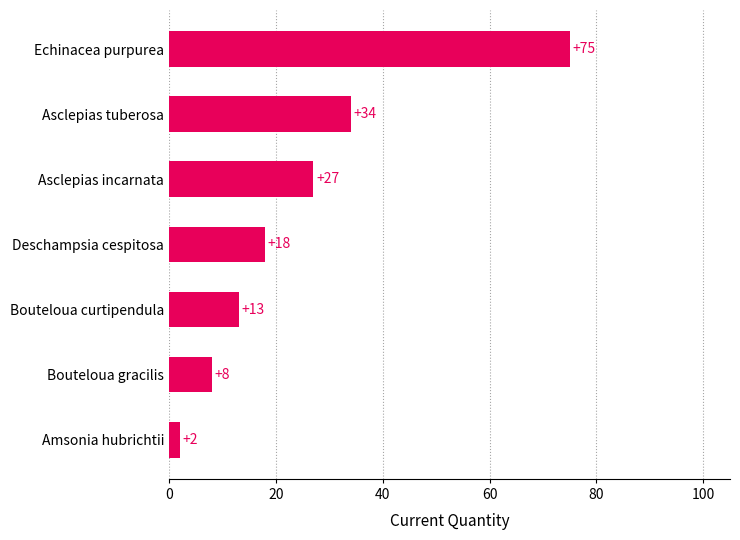

Read the value at Bouteloua gracilis, to the nearest 5.

10